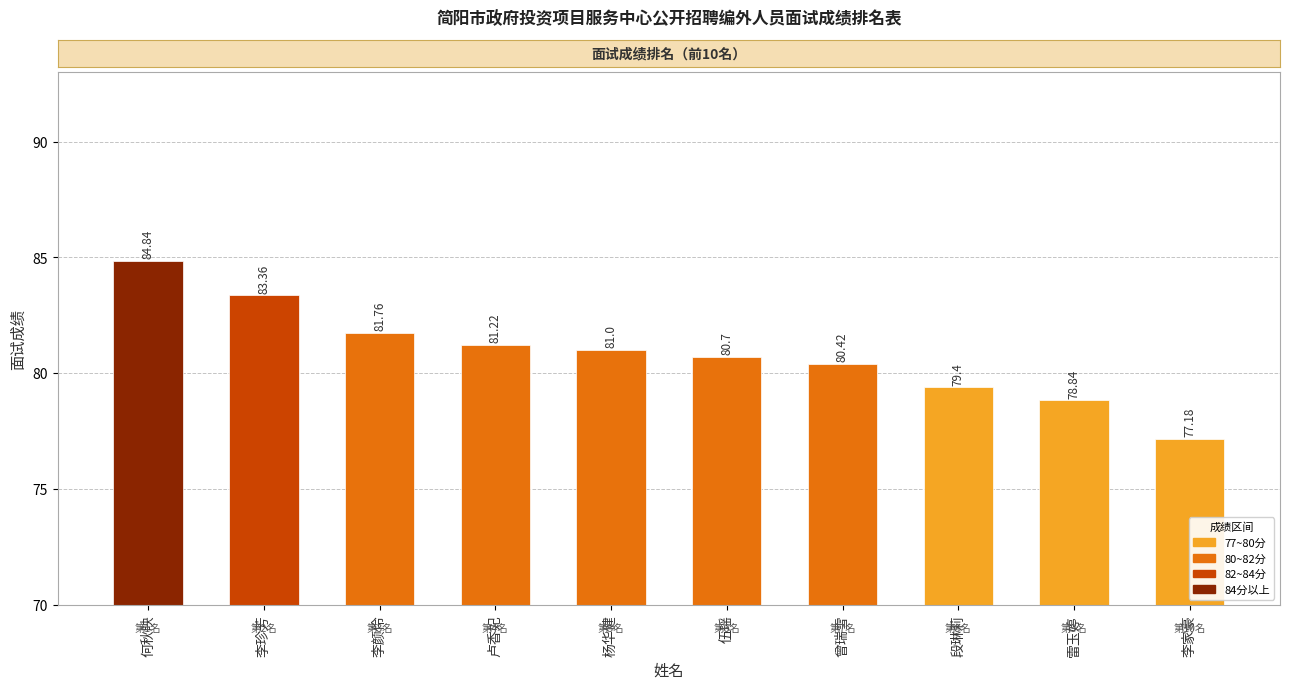

Rank the categories by value from lowest to highest.

李家豪, 雷玉婷, 段琳莉, 曾瑞雪, 伍瑶, 杨华健, 卢香妃, 李颜伶, 李珍芳, 何秋映